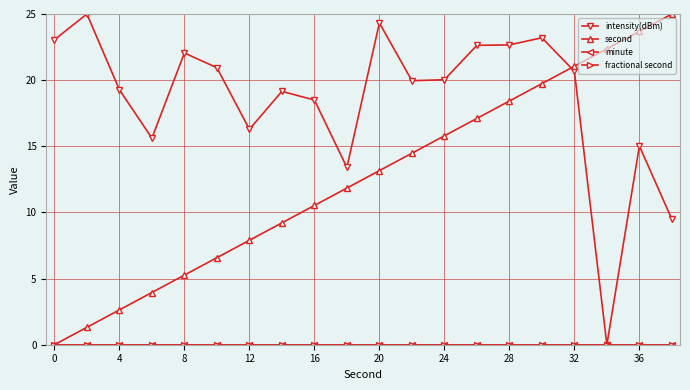

True or false: fractional second has more than 0 points higher than both neighbors.

False